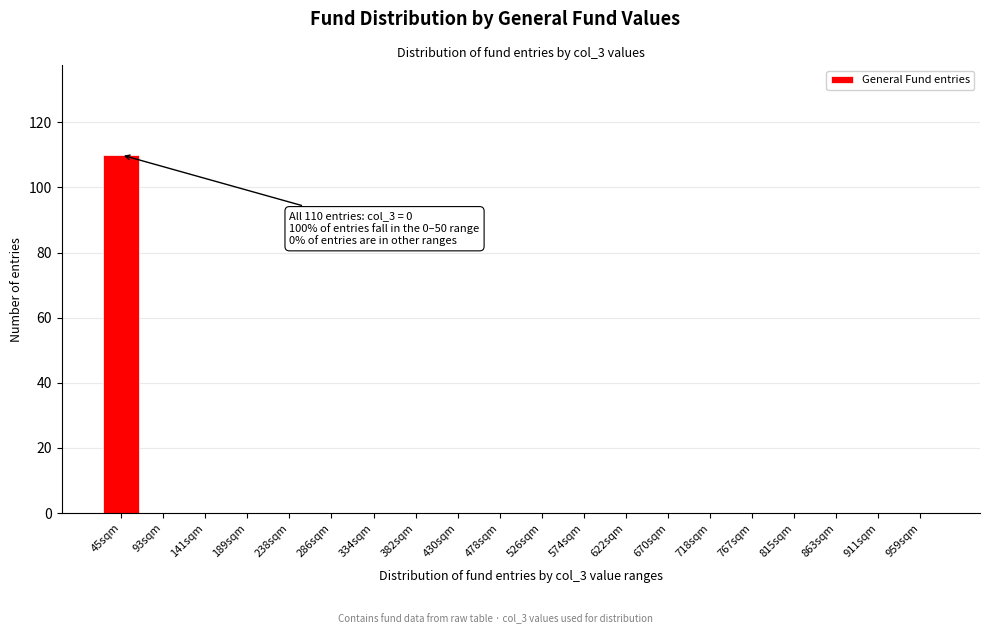

Reading left to right, transcribe all the data shown in this chart.

45sqm=110	93sqm=0	141sqm=0	189sqm=0	238sqm=0	286sqm=0	334sqm=0	382sqm=0	430sqm=0	478sqm=0	526sqm=0	574sqm=0	622sqm=0	670sqm=0	718sqm=0	767sqm=0	815sqm=0	863sqm=0	911sqm=0	959sqm=0